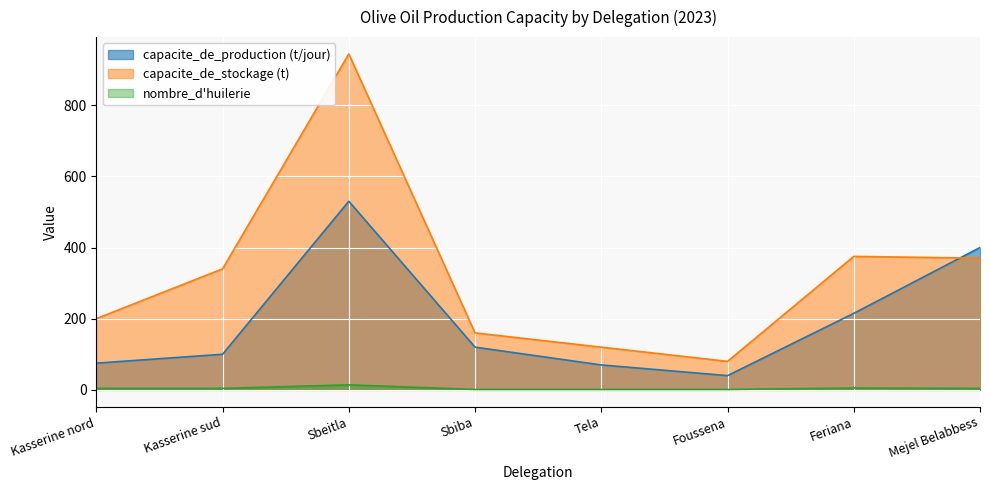

Reading left to right, extract all data points from this chart.

capacite_de_production_tonne_par_jour: 75	100	530	120	70	40	215	400
capacite_de_stockage_tonne: 200	340	944	160	120	80	375	370
nombre_d_huilerie: 4	4	14	1	1	1	5	4